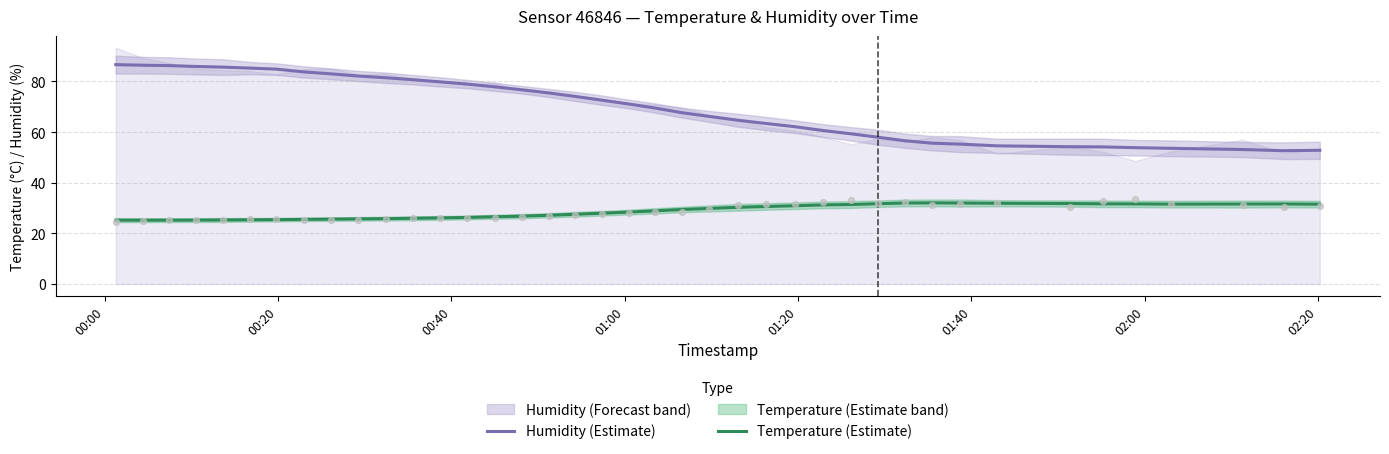

Which series has the largest Y range (max minus min)?

Humidity (Estimate)